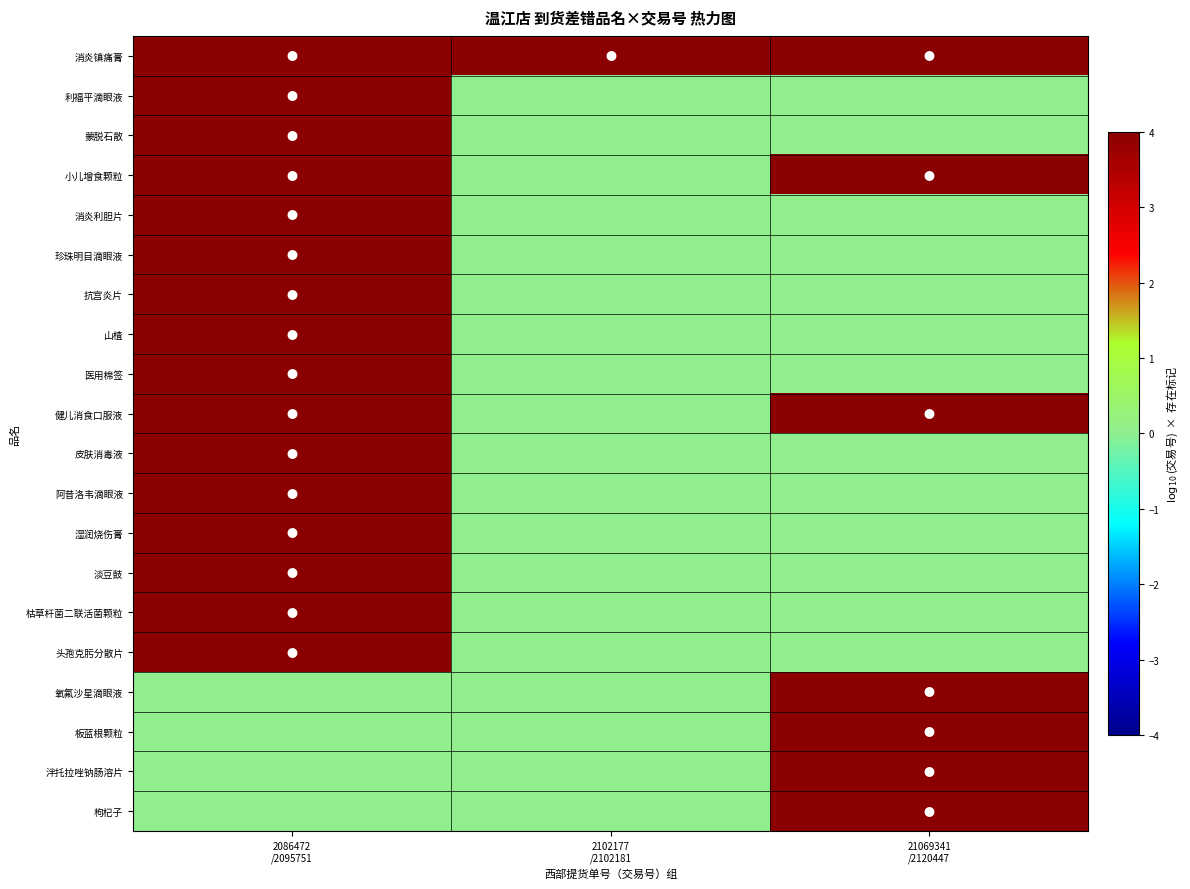

At which category does the chart reach its minimum across all series?

2102177
/2102181